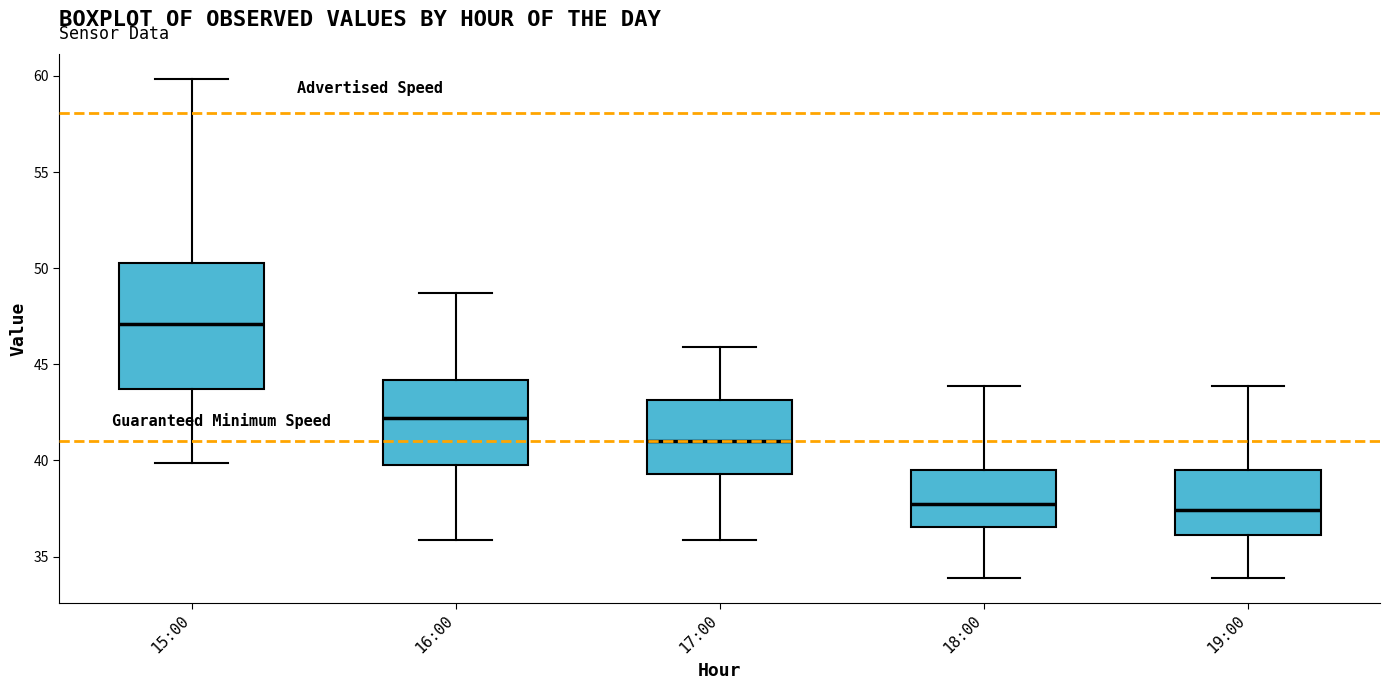

Where is the upper edge of the box for 18:00 on the y-axis? The values are not printed on the chart, so give them approximately, as read against the axis.

39.5